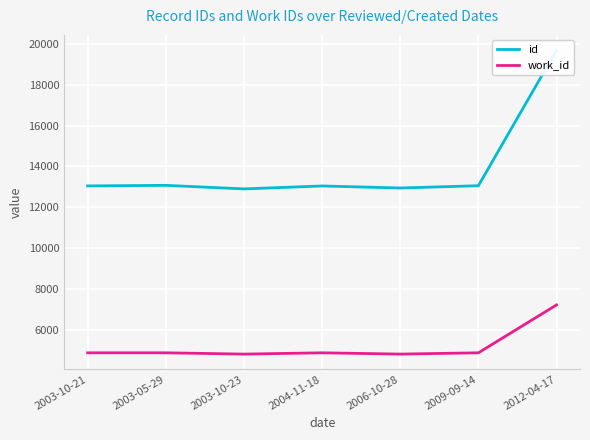

What is the minimum value shown in the chart?

4812